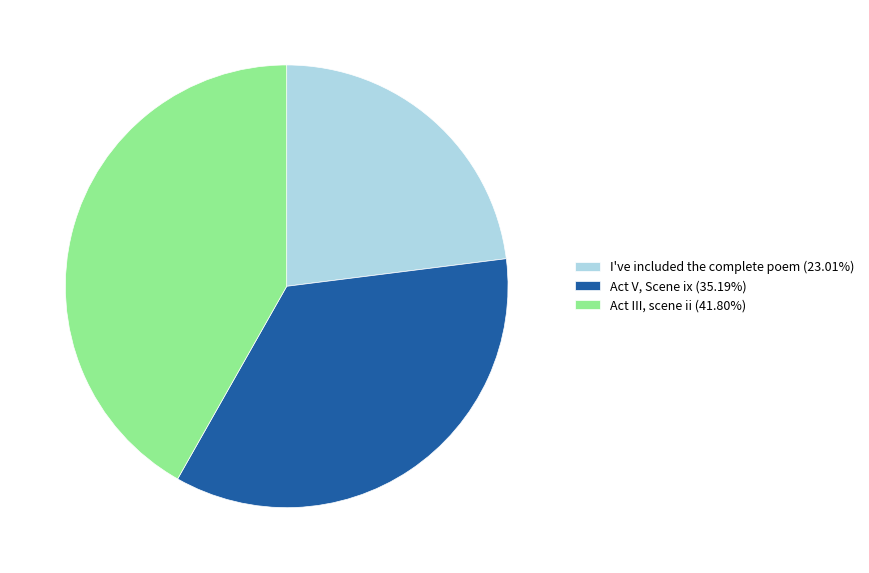

True or false: Act V, Scene ix accounts for 49% of the total.

False